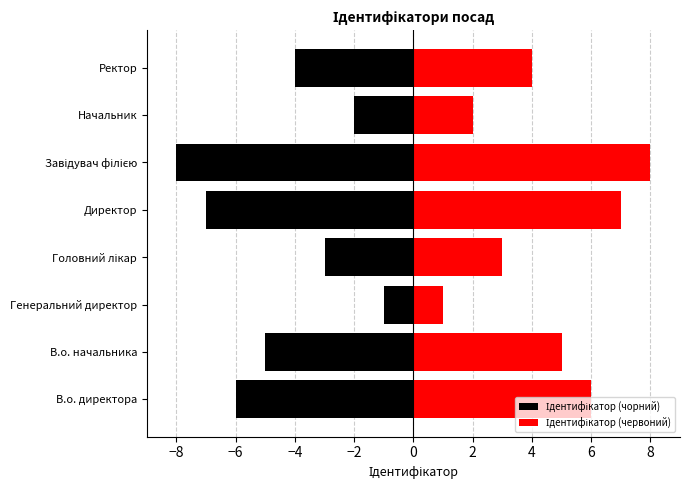

What is the sum of the Ідентифікатор (чорний) values at Ректор and Головний лікар?

-7